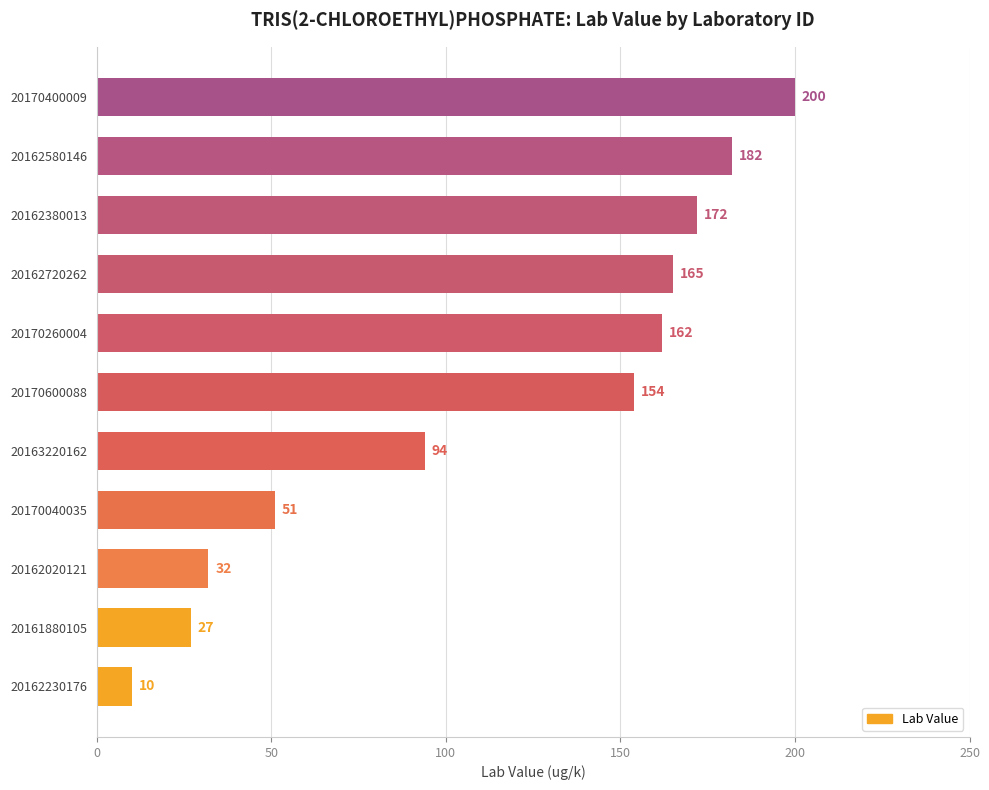

List the labels in order of value, largest first.

20170400009, 20162580146, 20162380013, 20162720262, 20170260004, 20170600088, 20163220162, 20170040035, 20162020121, 20161880105, 20162230176